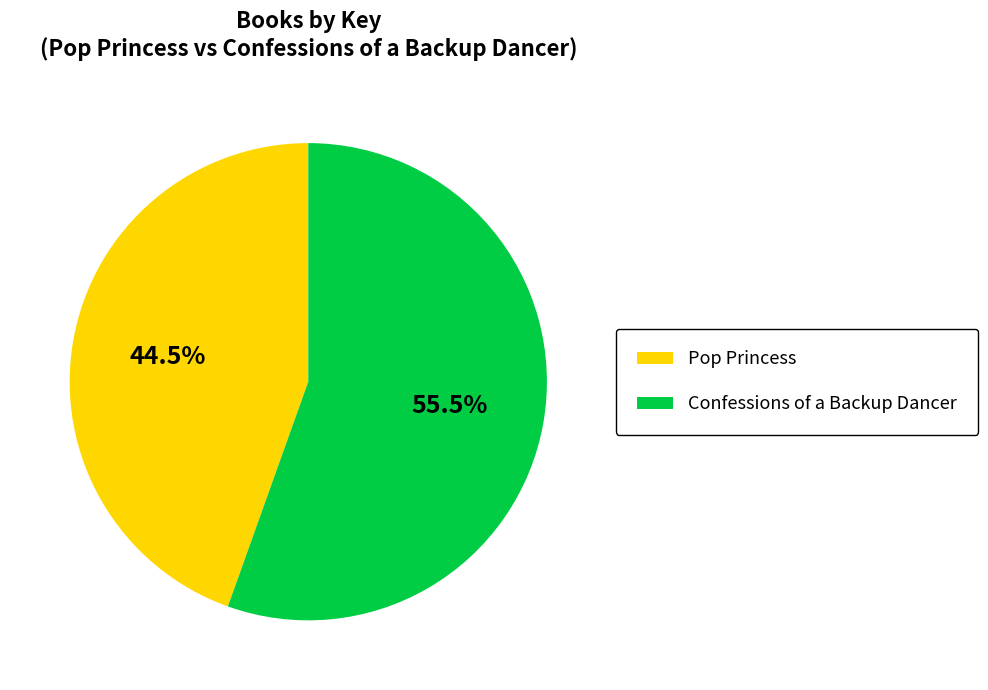

What is the majority slice?

Confessions of a Backup Dancer